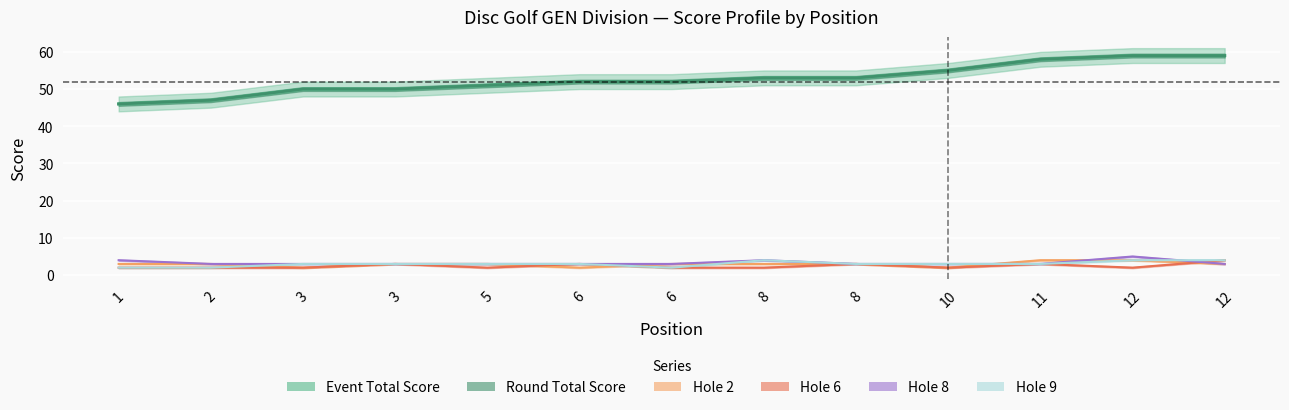

At how many categories does at least one series exceed 19?

13